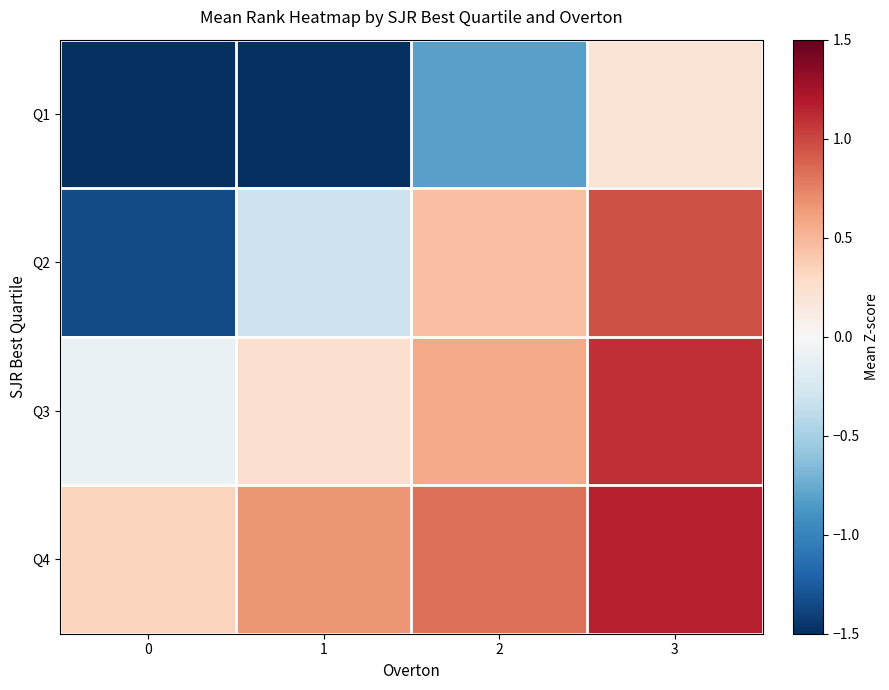

At how many categories does at least one series exceed 0?

4